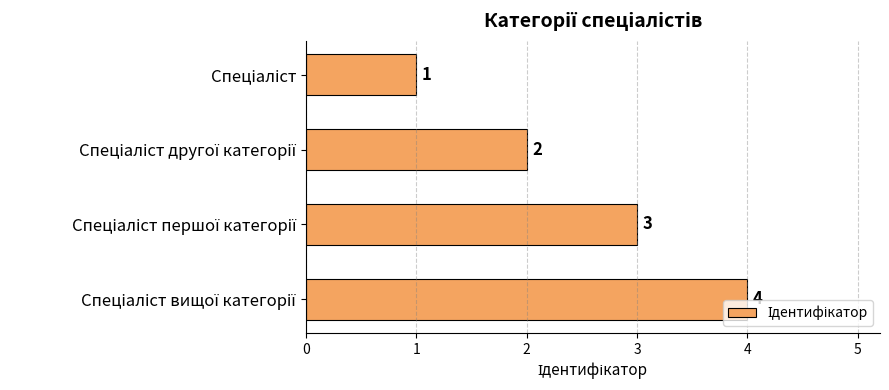

How many values are between 2 and 4?

3